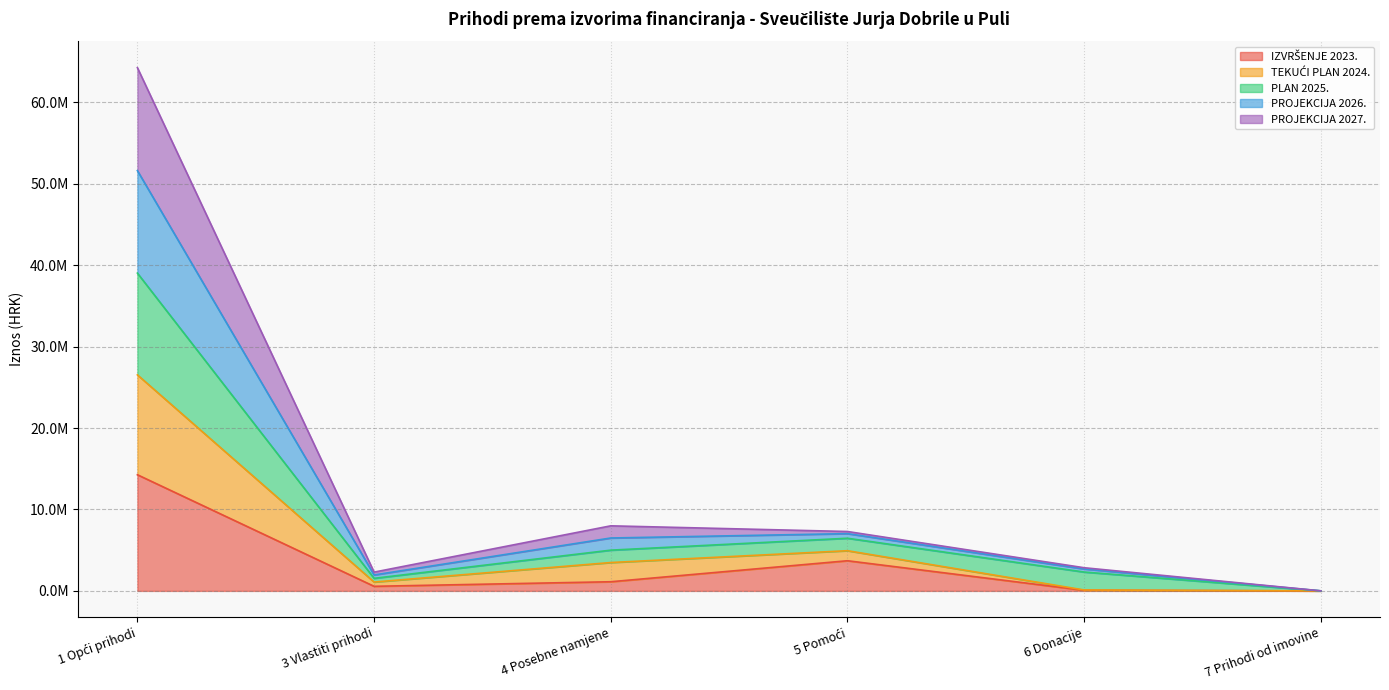

Does the chart have visible grid lines?

Yes